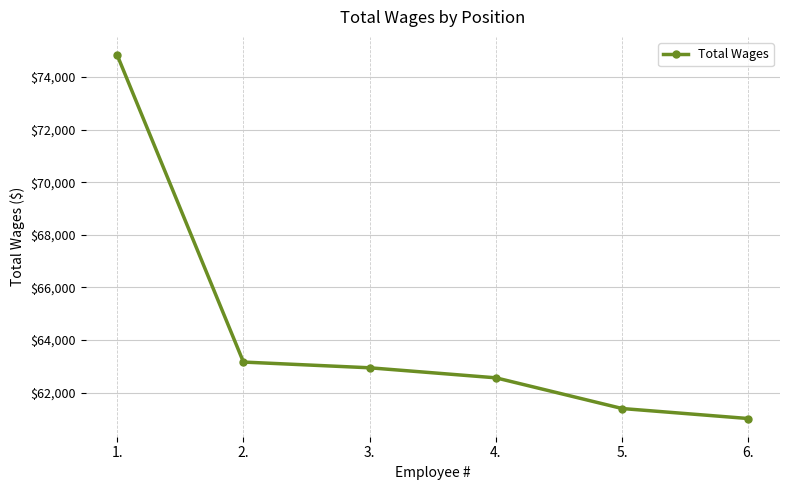

How many lines are shown in the chart?

1